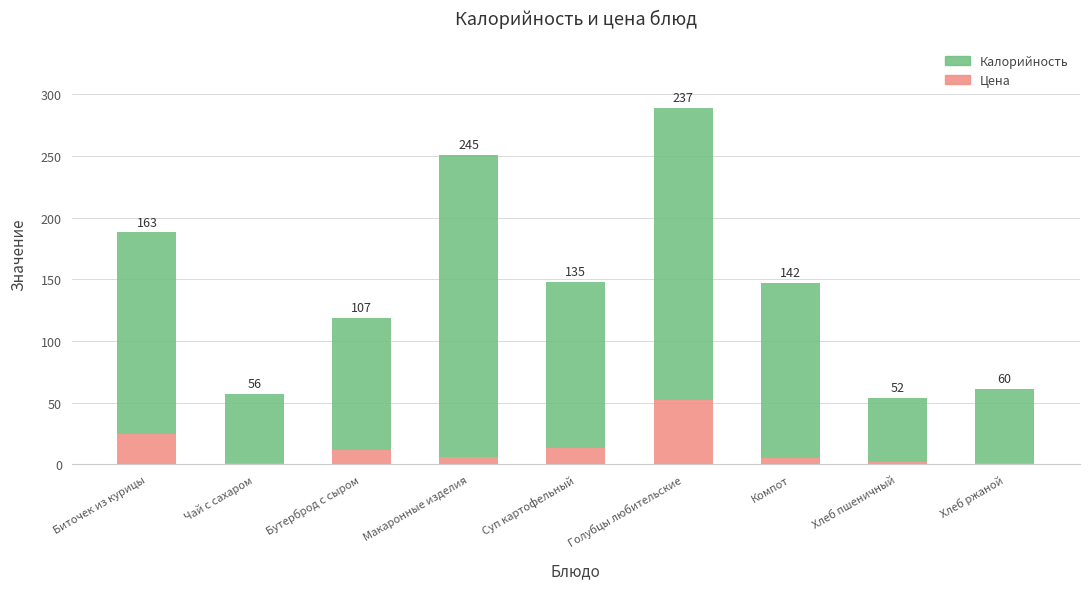

Reading right to left, transcribe the values for Цена.

Хлеб ржаной=1	Хлеб пшеничный=2	Компот=5	Голубцы любительские=52	Суп картофельный=13	Макаронные изделия=6	Бутерброд с сыром=12	Чай с сахаром=1	Биточек из курицы=25